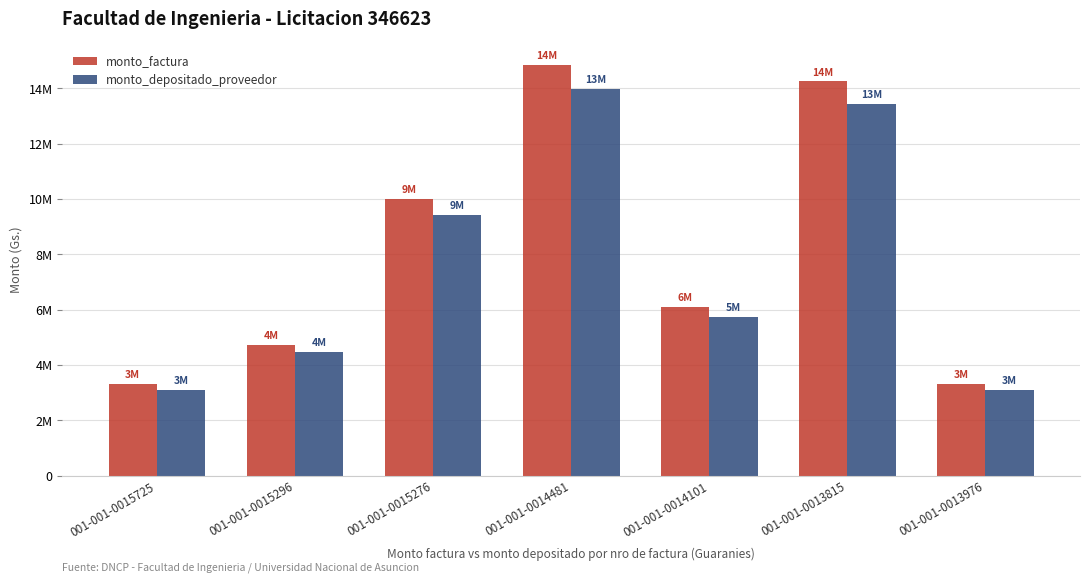

Reading left to right, extract all data points from this chart.

monto_factura: 3300000	4735500	9999000	14850000	6099500	14245000	3300000
monto_depositado_proveedor: 3108360	4460497	9418331	13987620	5745285	13417754	3108360